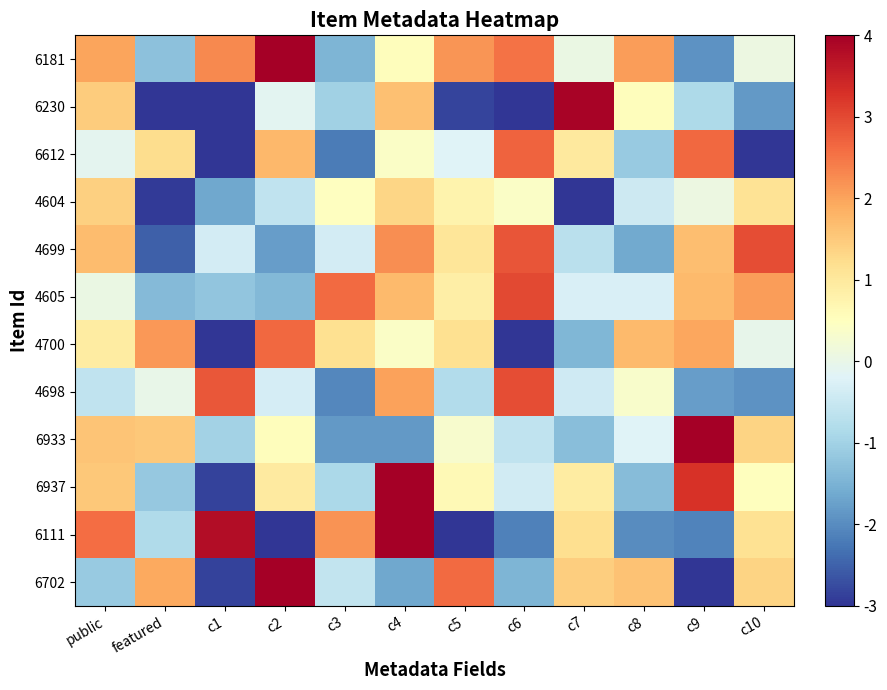

At c7, list the series in order from smallest to largest.

4604, 4700, 6933, 4699, 4698, 4605, 6181, 6937, 6612, 6111, 6702, 6230